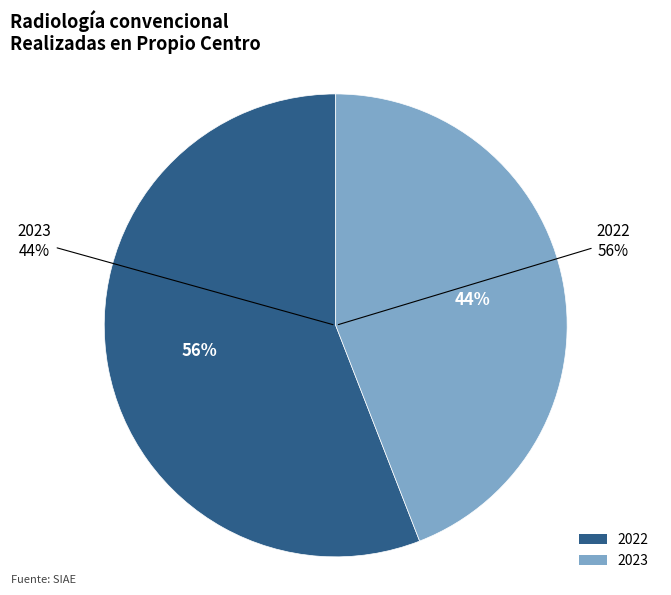

The 2023 slice represents 54% of the pie. True or false?

False